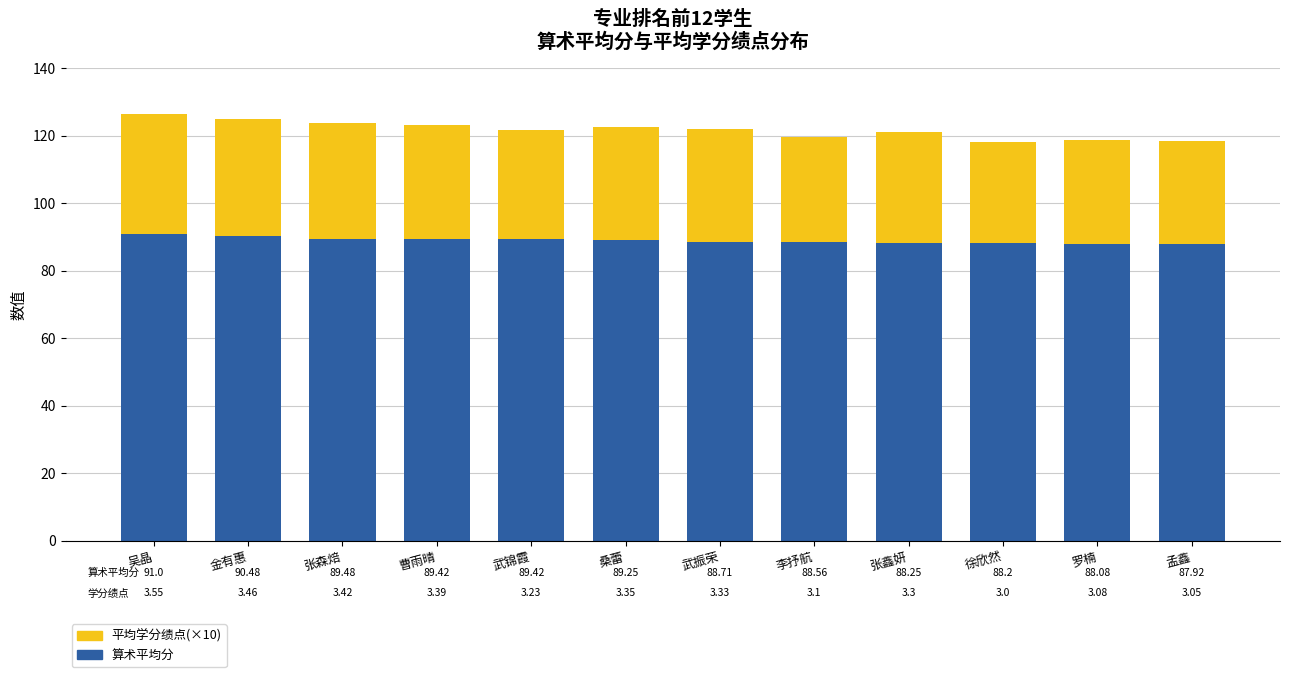

True or false: 算术平均分 has a value of 60.7 at 武锦霞.

False